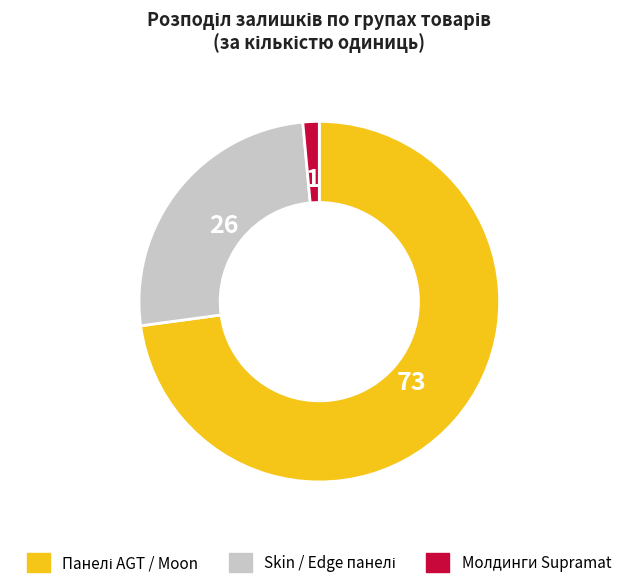

Is there a majority slice in this chart?

Yes